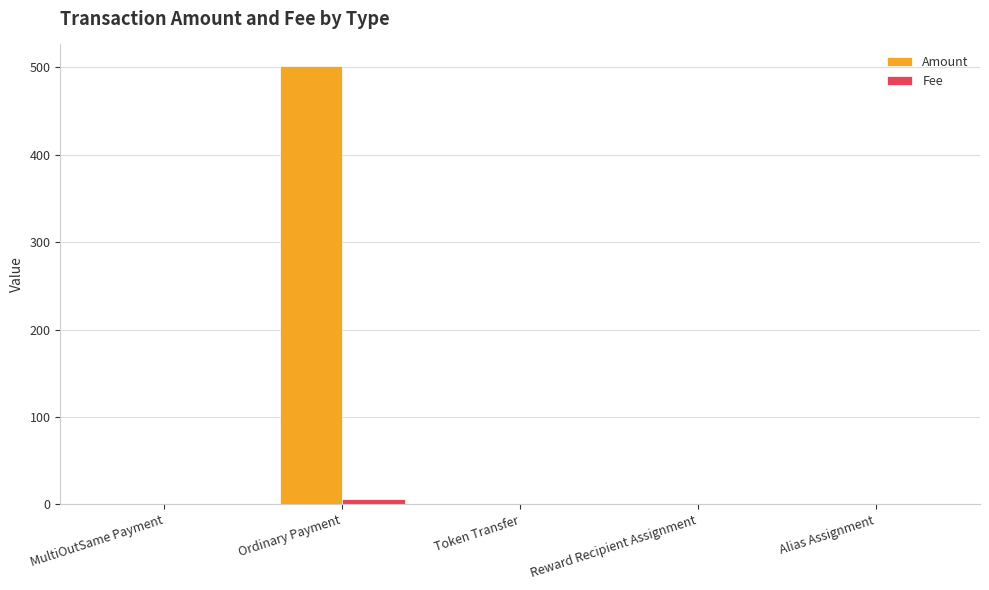

What is the total value across all series at Token Transfer?

1.0